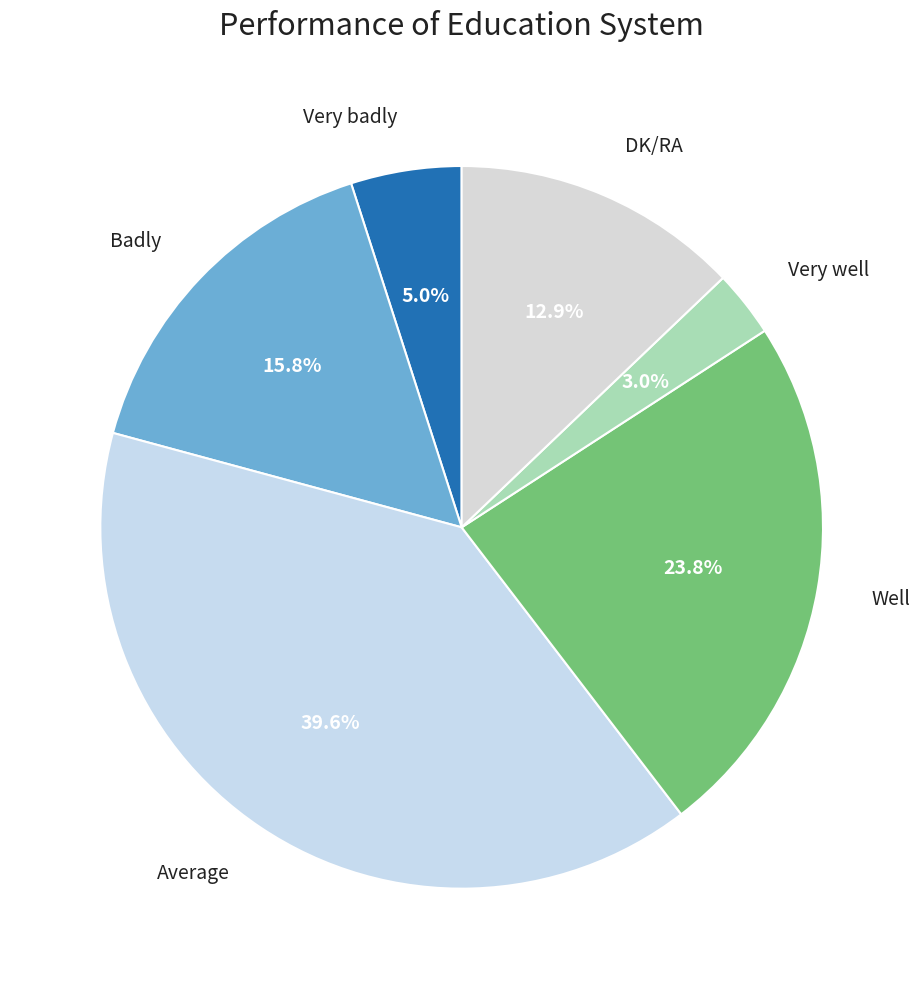

Does any single category account for the majority?

No